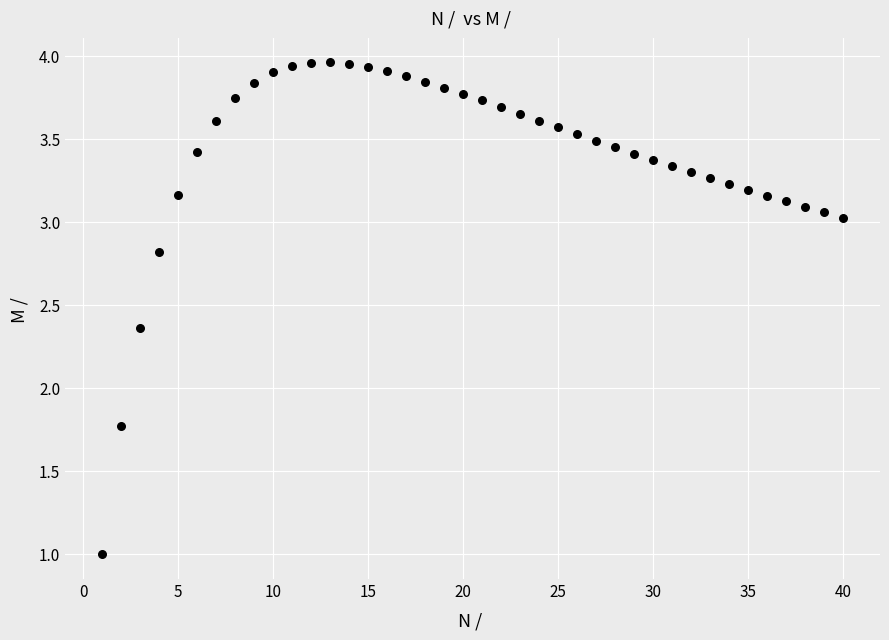

What is the range of X values (max minus min)?

39.0